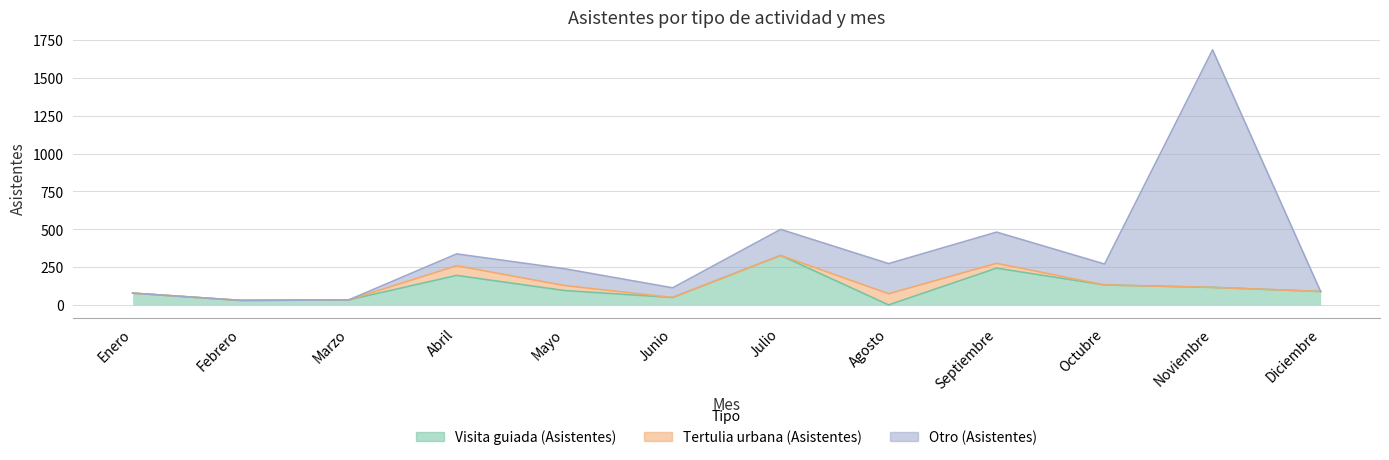

The Visita guiada (Asistentes) series shows 20 at Diciembre. True or false?

False